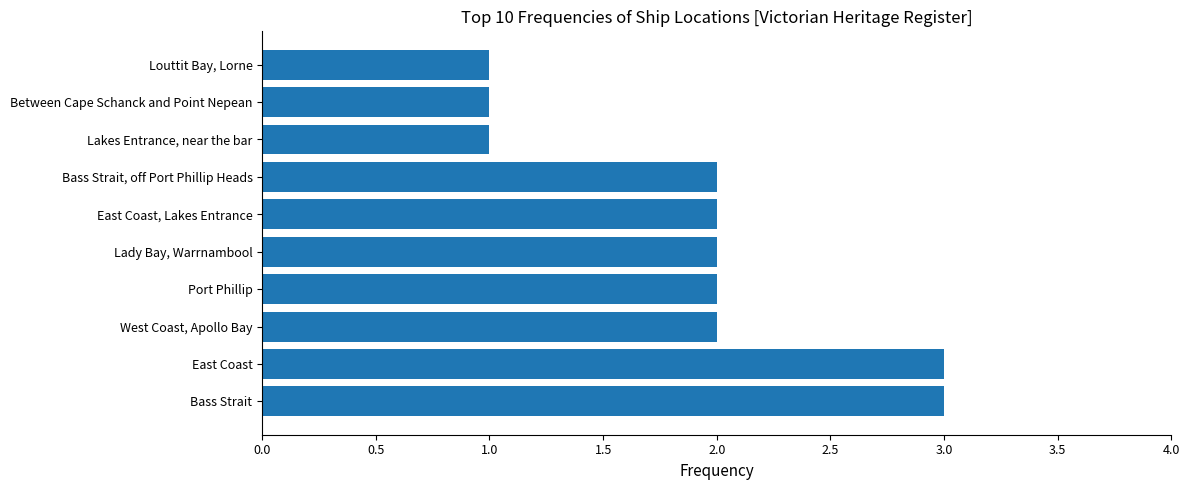

What is the sum of all values?

19